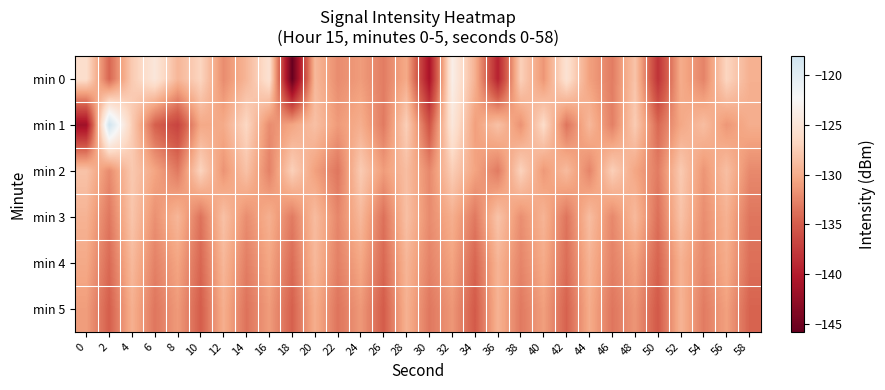

What is the minimum value shown in the chart?

-145.8